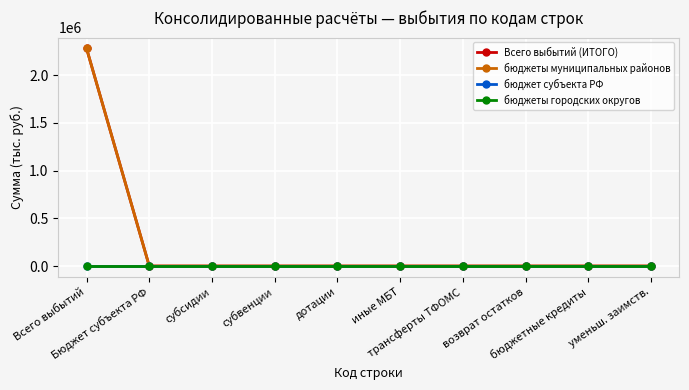

What is the label of the 7th point from the right?

субвенции